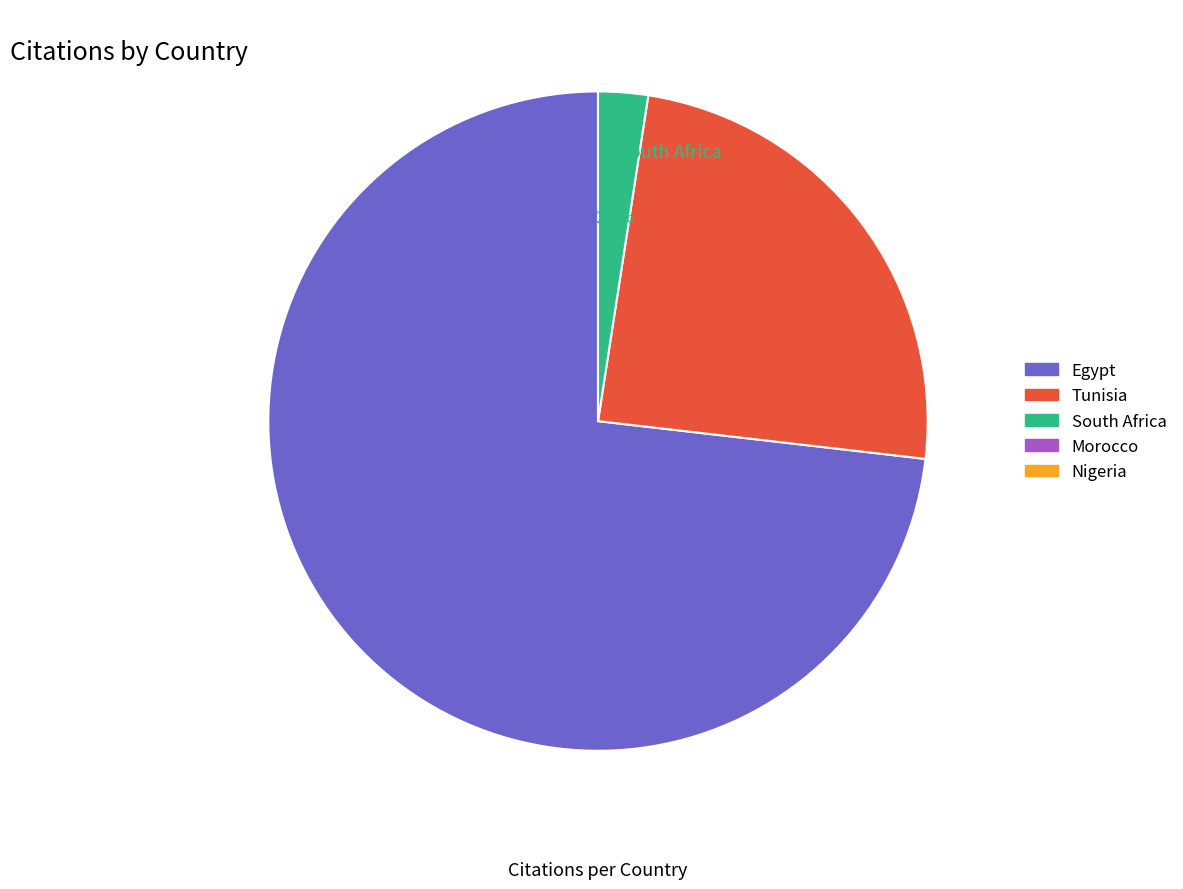

Which category has the biggest portion of the pie?

Egypt